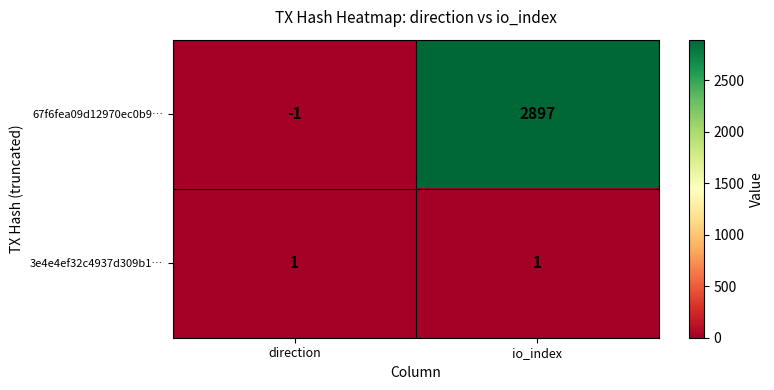

What is the sum of the 67f6fea09d12970ec0b9… values at io_index and direction?

2896